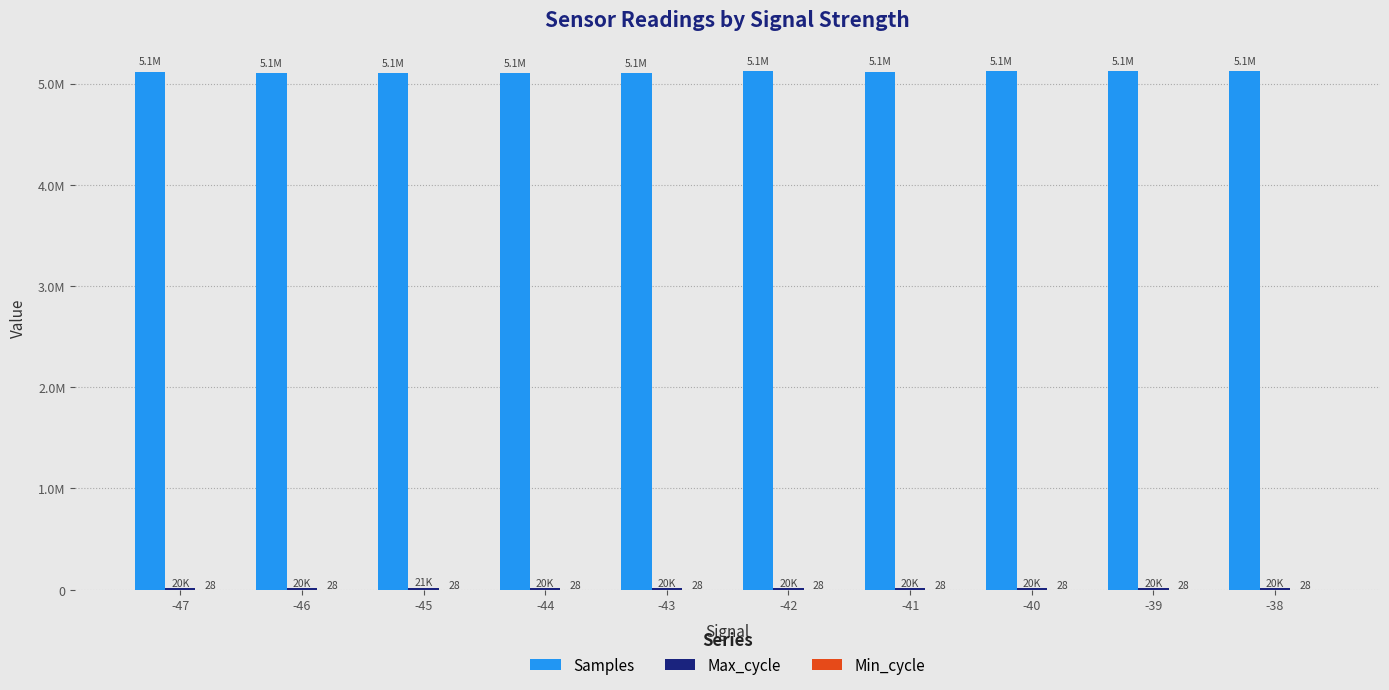

What is the sum of the Samples values at -42 and -41?

10237995